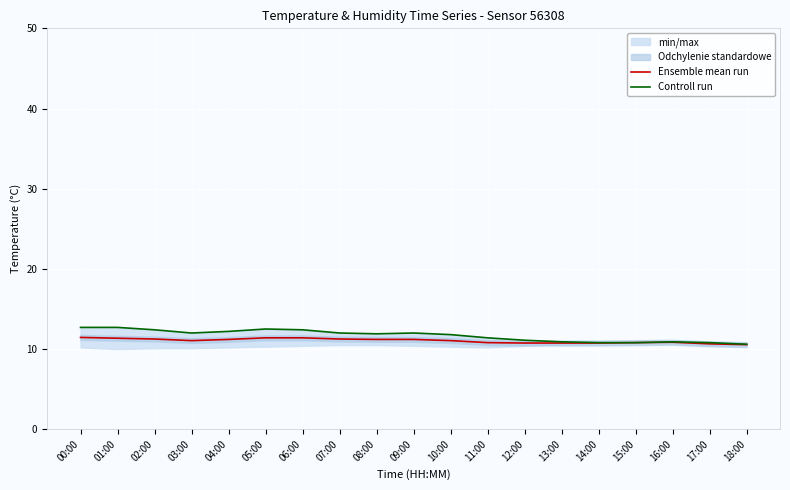

What is the label of the 5th point from the right?

14:00